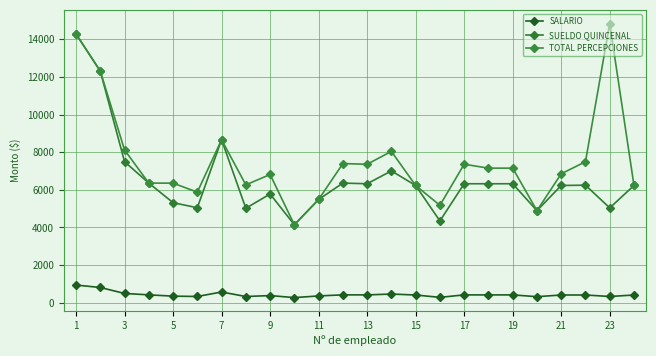

How many values in the SUELDO QUINCENAL series are below 6248?

12